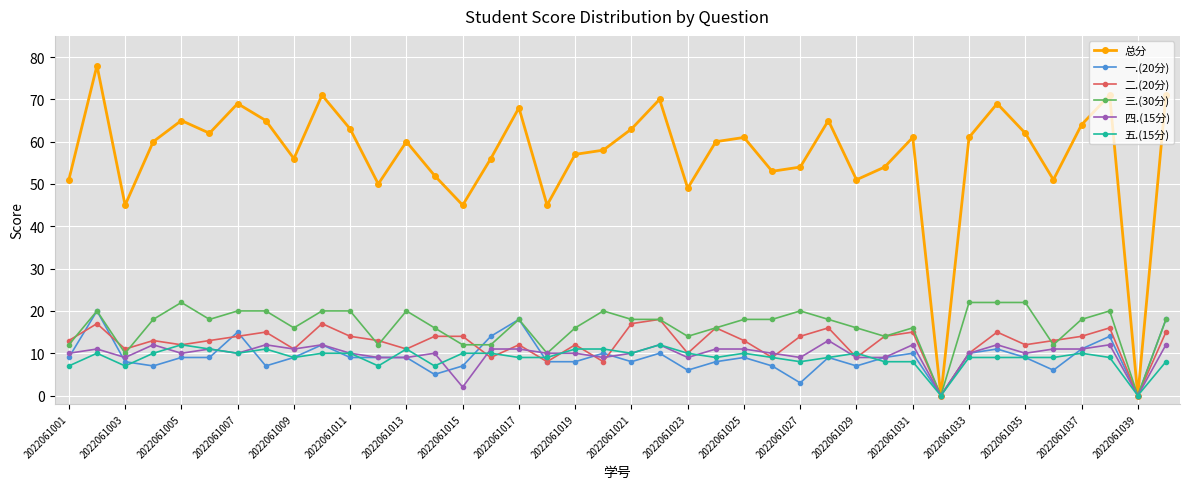

Rank the series by their maximum value, from lowest to highest.

五.(15分), 四.(15分), 二.(20分), 一.(20分), 三.(30分), 总分